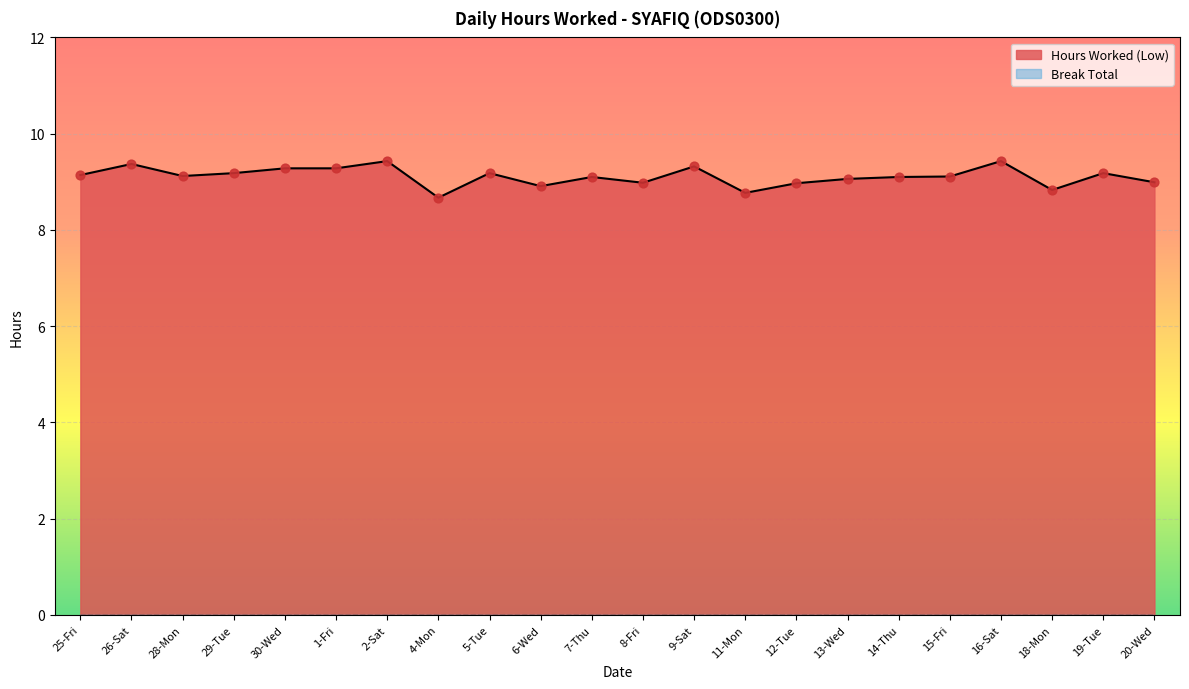

Which has a higher value, 14-Thu or 1-Fri?

1-Fri